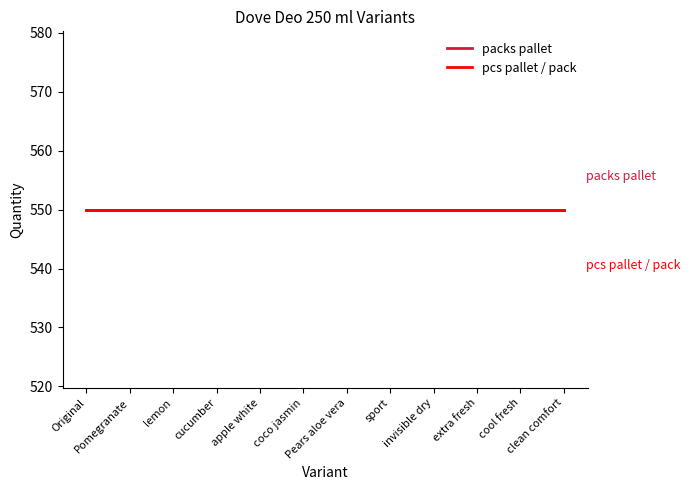

What is the difference between the highest and lowest values at Pomegranate?

2750